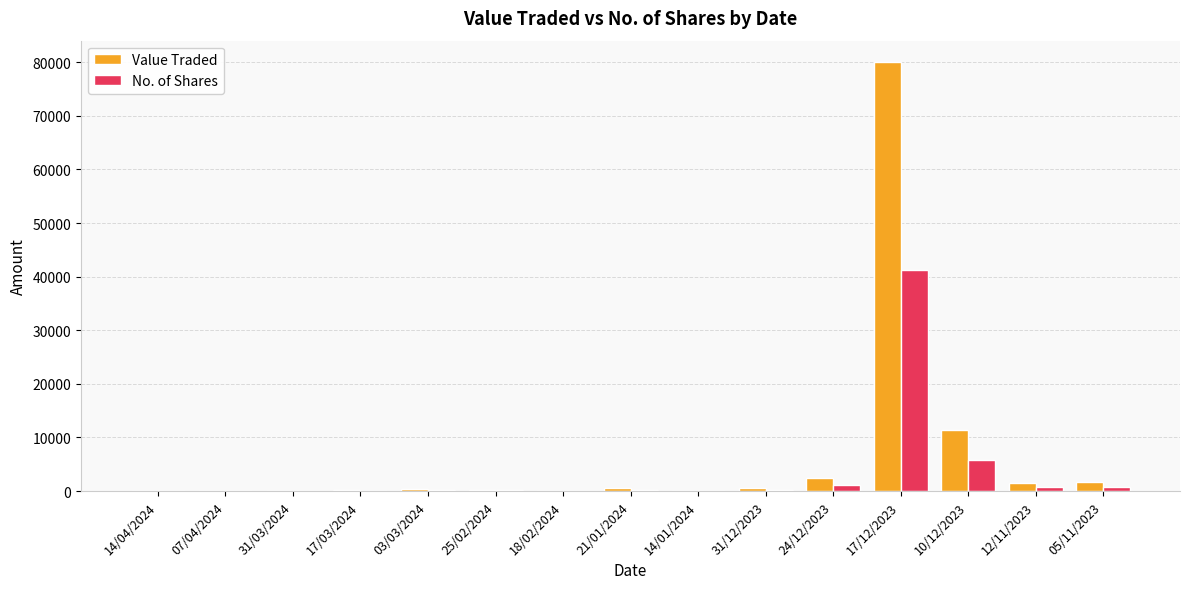

What is the approximate value of Value Traded at 17/12/2023, to the nearest 100?

80000